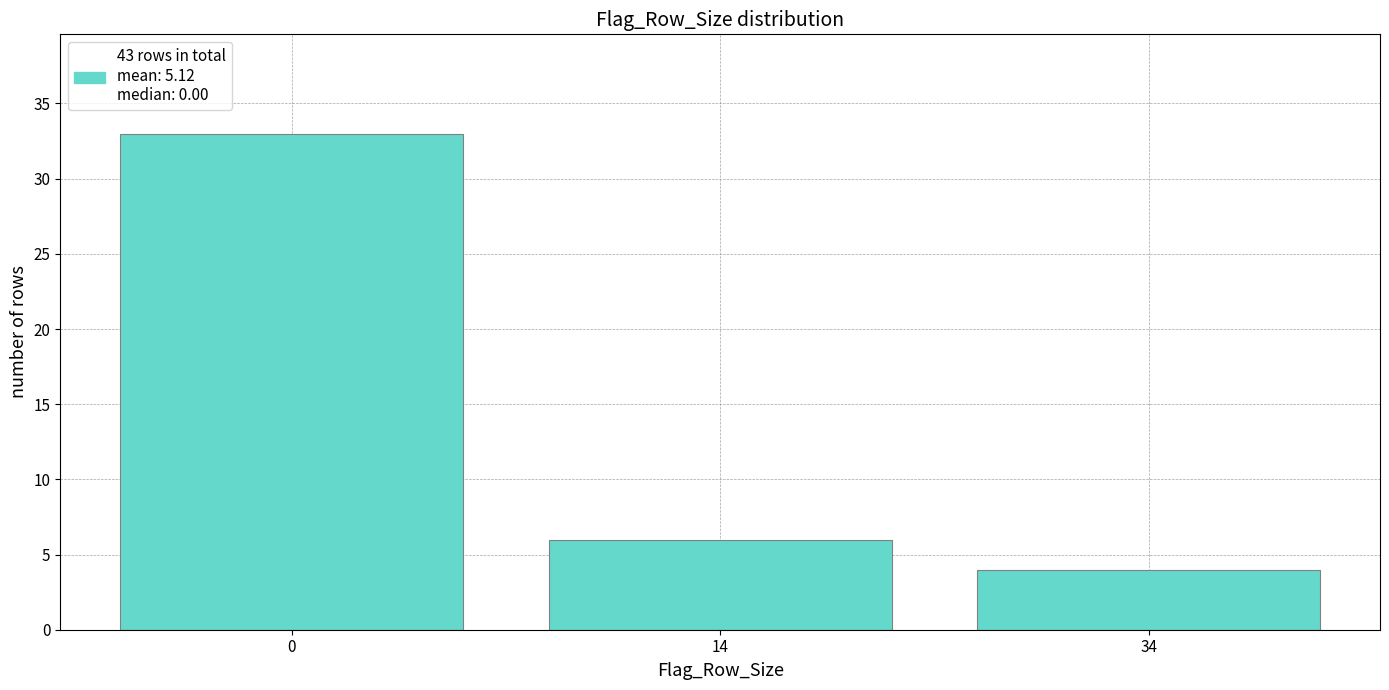

Reading left to right, list all the values displayed in this chart.

33	6	4